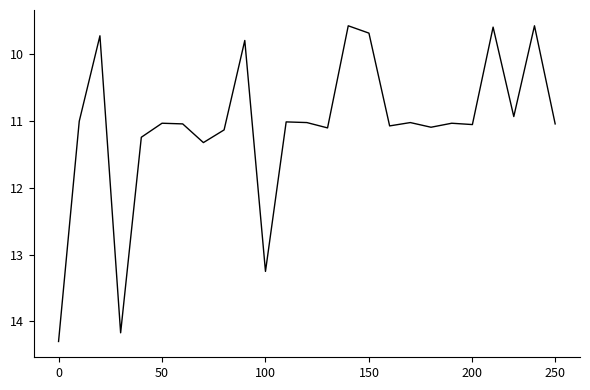

What is the difference between the maximum and minimum values?

4.7